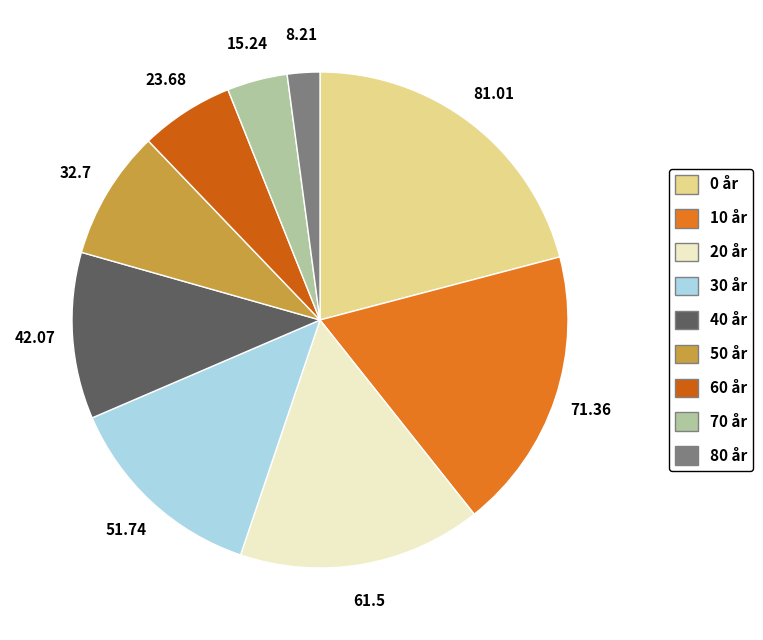

To the nearest percent, what percentage of the pie is 80 år?

2%